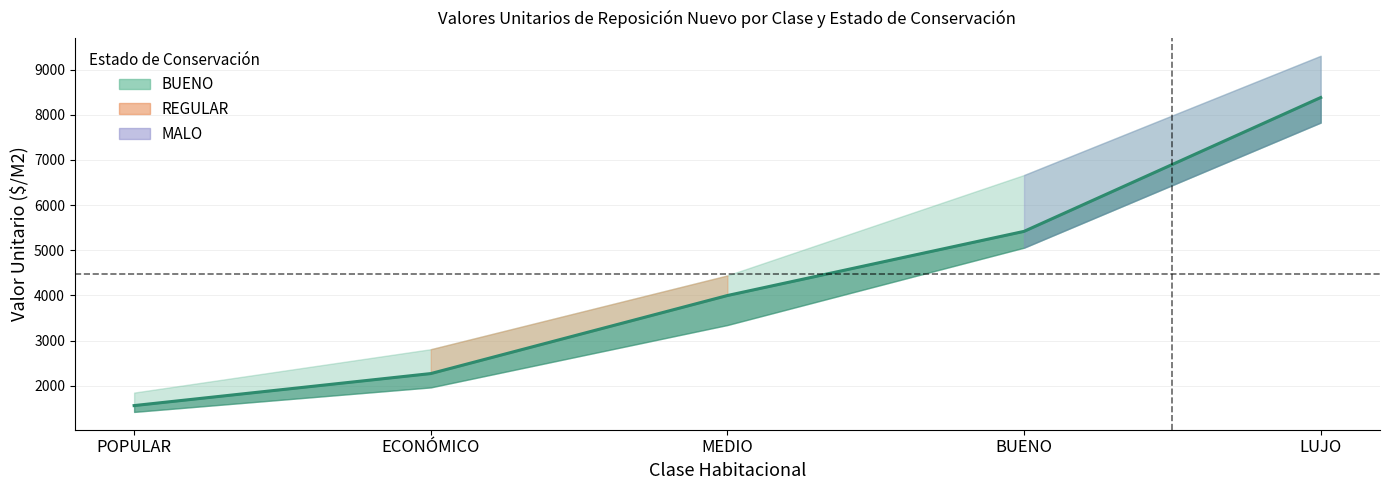

What is the difference between the maximum and second lowest values?

6115.6